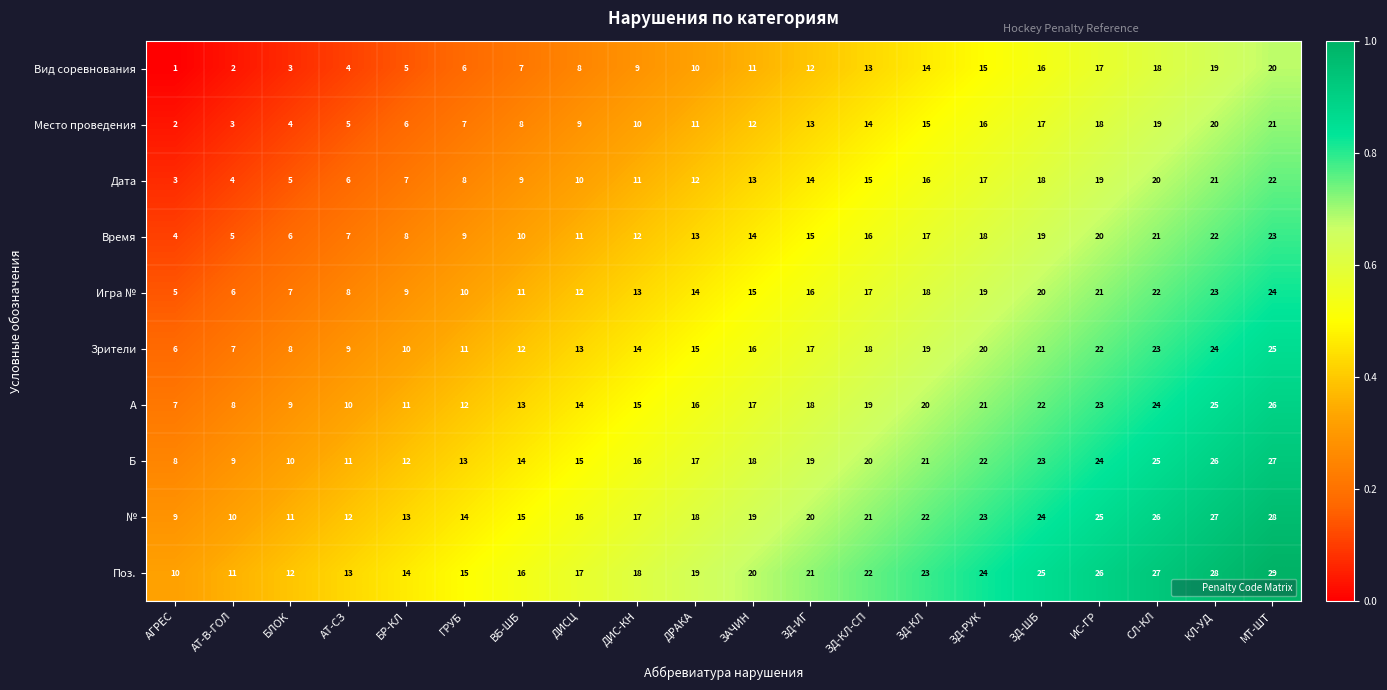

Where is Поз. nearest to the value 19?

ДРАКА